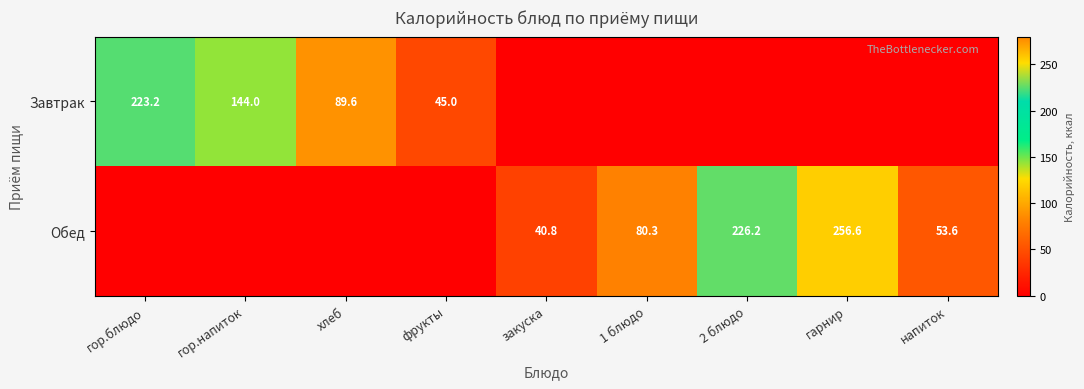

What is the sum of the Обед values at закуска and 1 блюдо?

121.1